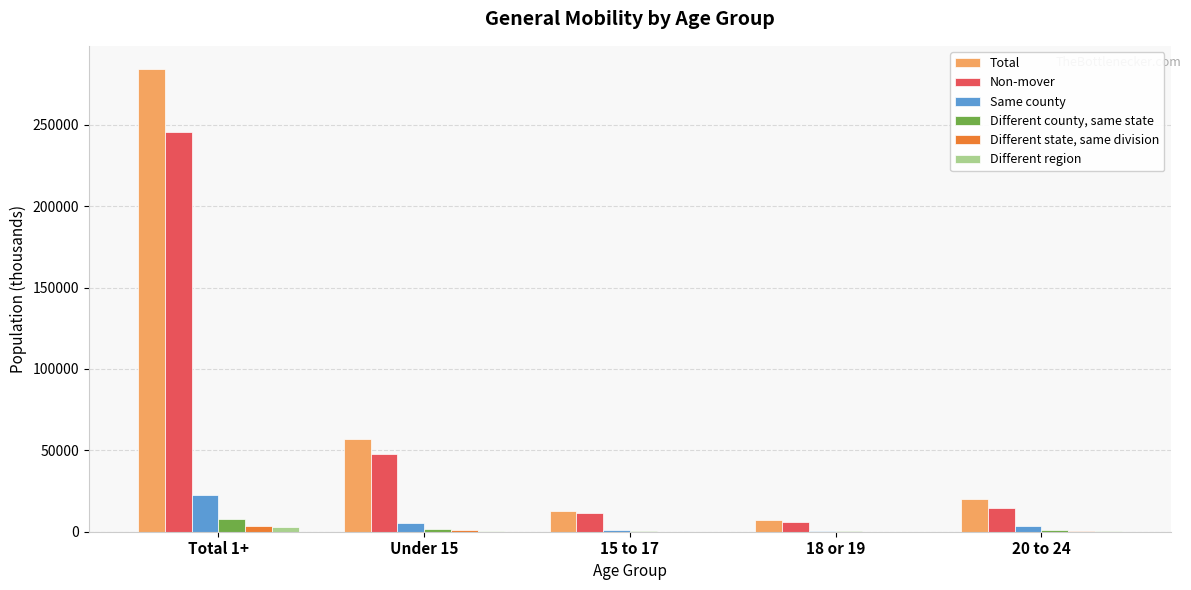

Where is Total nearest to the value 145926?

Under 15